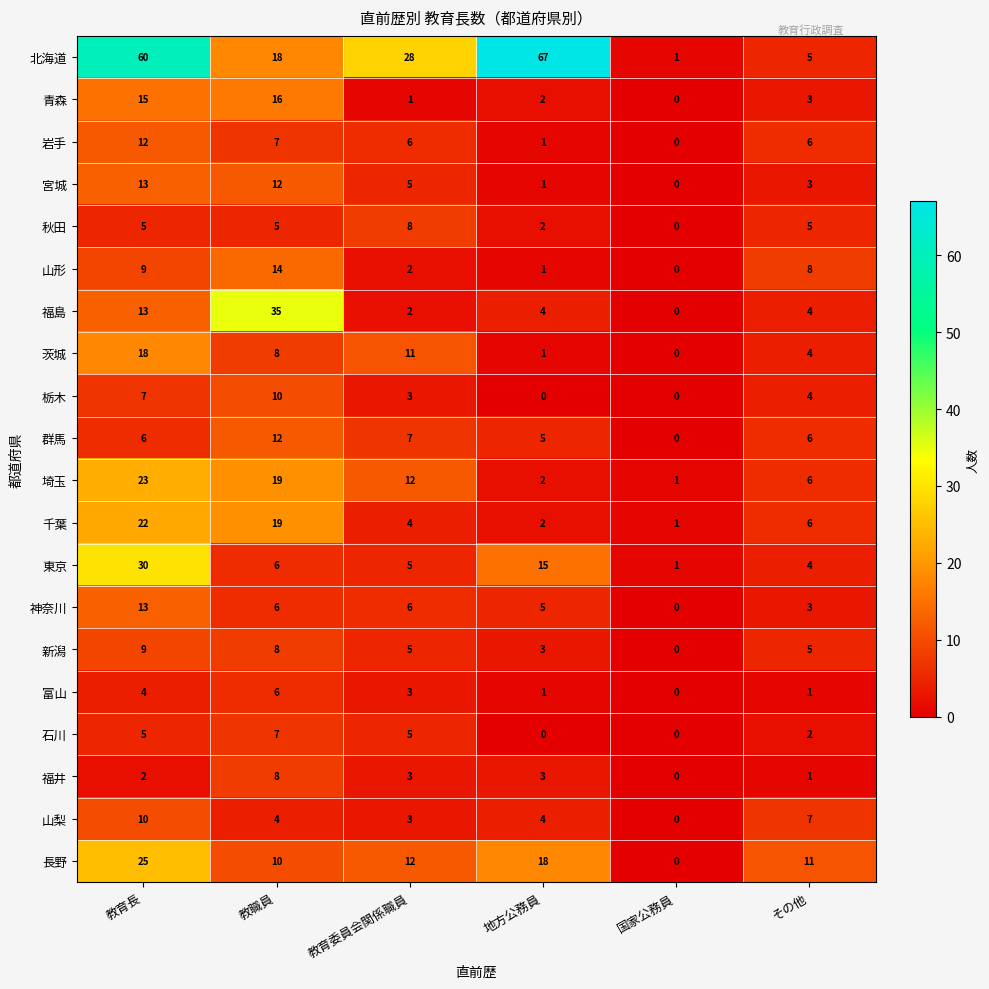

What is the difference between the highest and lowest values at その他?

10